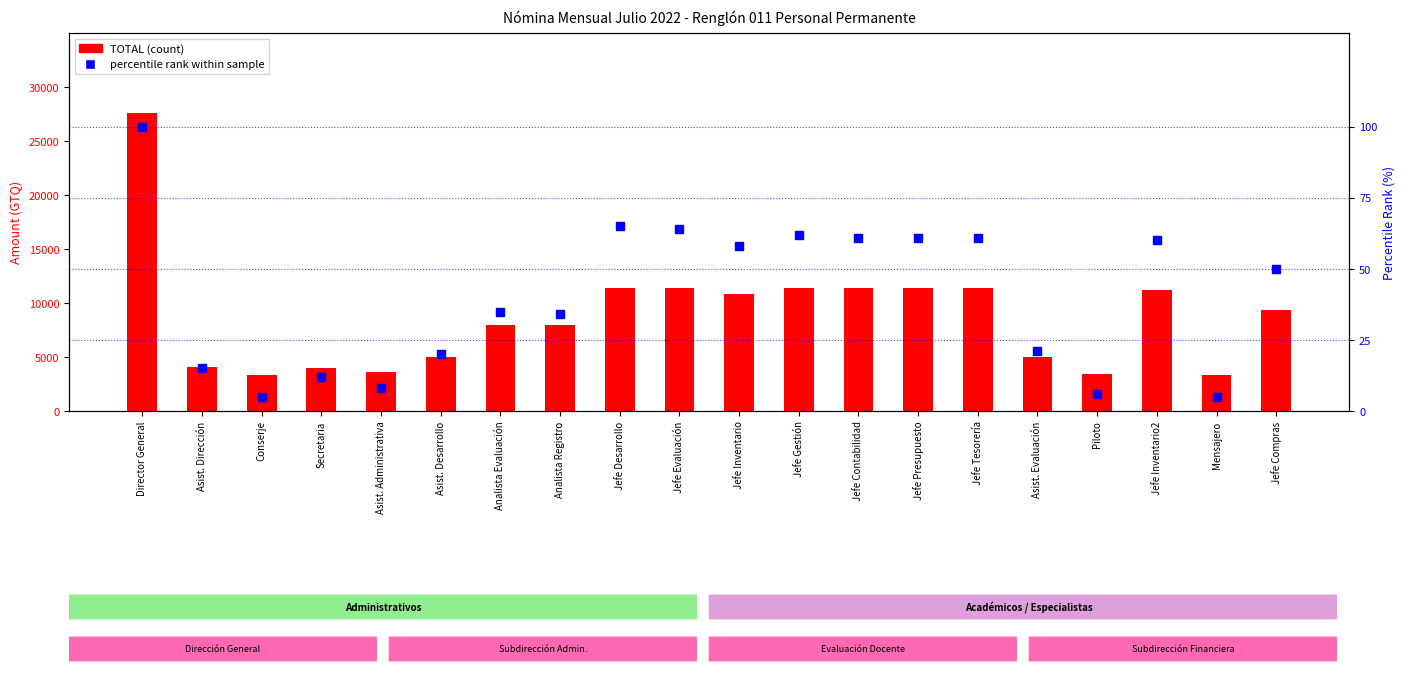

At which category is the sum across all series the highest?

Director General